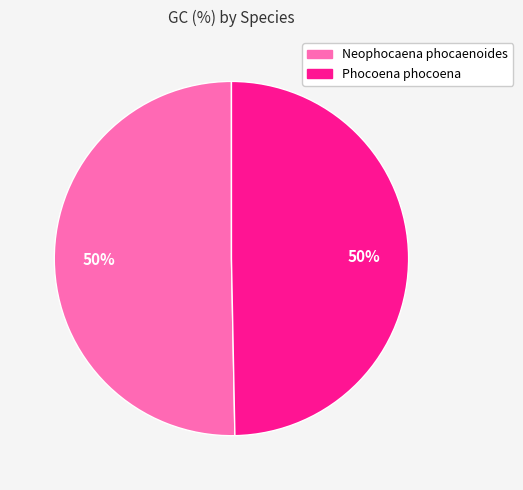

Combined, do Phocoena phocoena and Neophocaena phocaenoides account for over 50%?

Yes